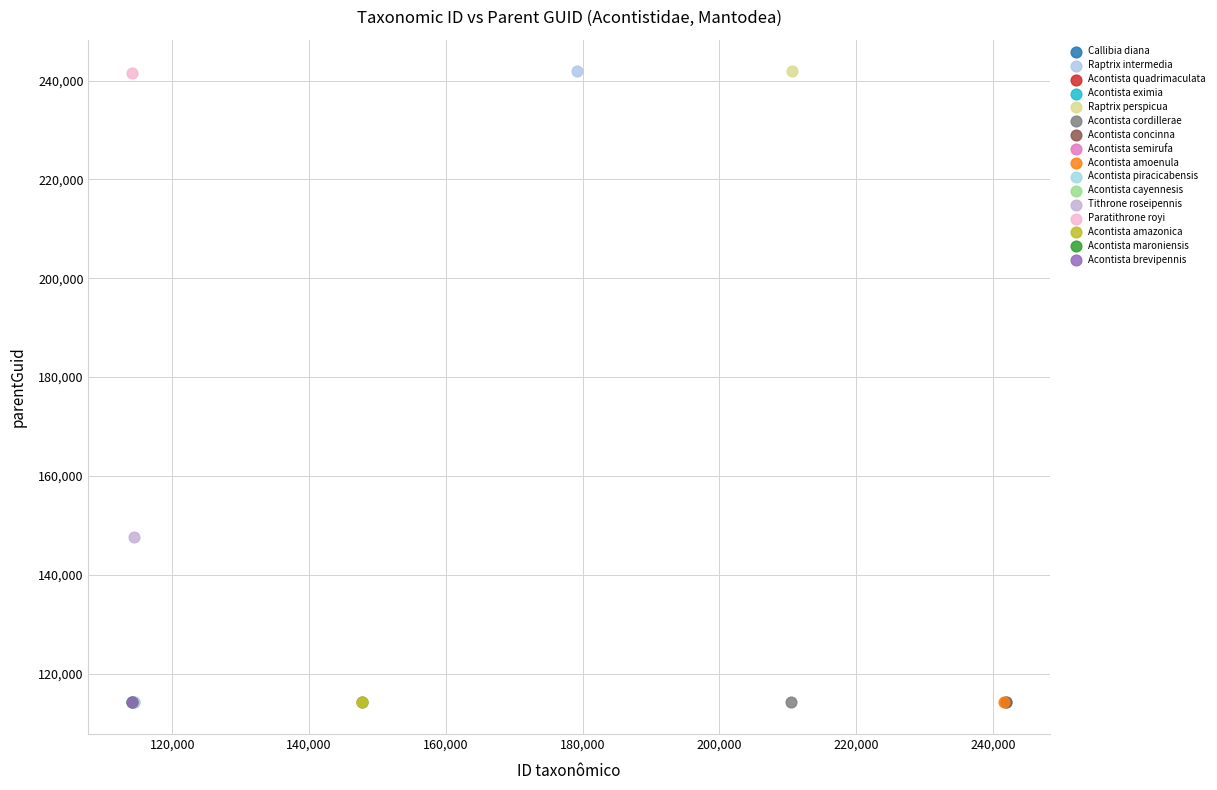

What are all the series names shown in the legend?

Callibia diana, Raptrix intermedia, Acontista quadrimaculata, Acontista eximia, Raptrix perspicua, Acontista cordillerae, Acontista concinna, Acontista semirufa, Acontista amoenula, Acontista piracicabensis, Acontista cayennesis, Tithrone roseipennis, Paratithrone royi, Acontista amazonica, Acontista maroniensis, Acontista brevipennis